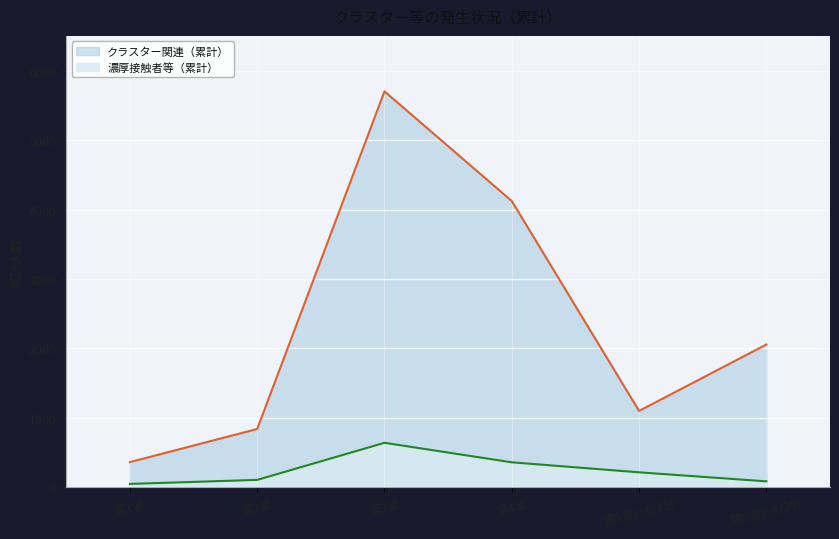

Reading right to left, extract all data points from this chart.

クラスター関連（累計）: 2056	1100	4122	5701	840	363
濃厚接触者等（累計）: 86	216	360	641	107	49